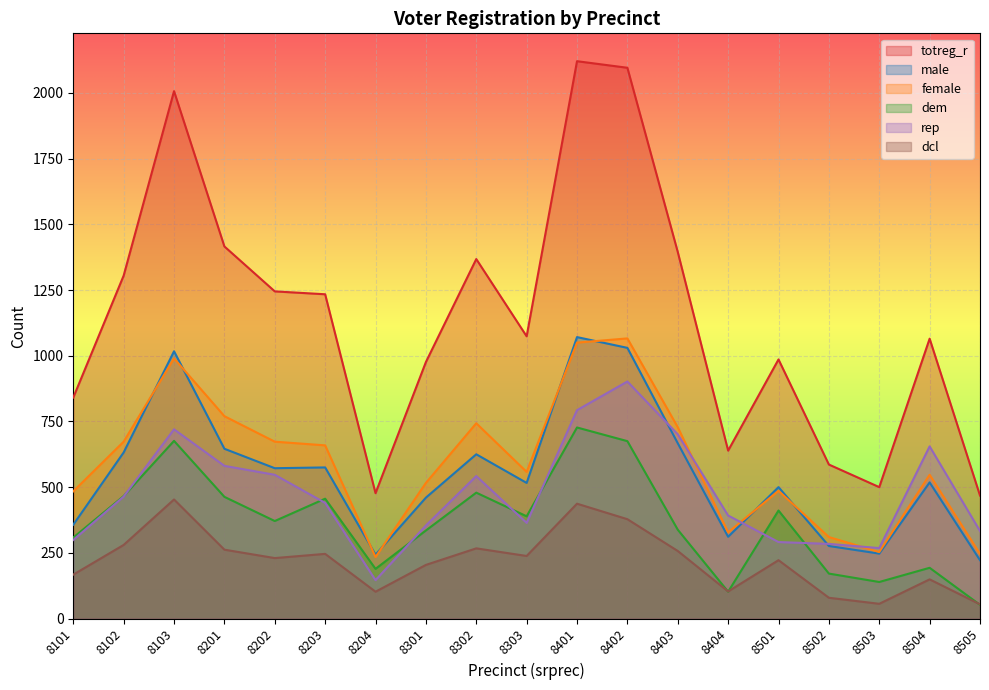

How many interior local peaks does the dem series have?

6